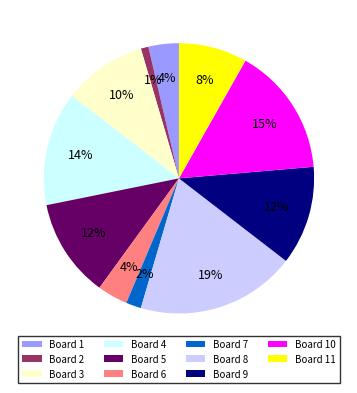

Is it true that Board 7 is 2% of the pie?

True